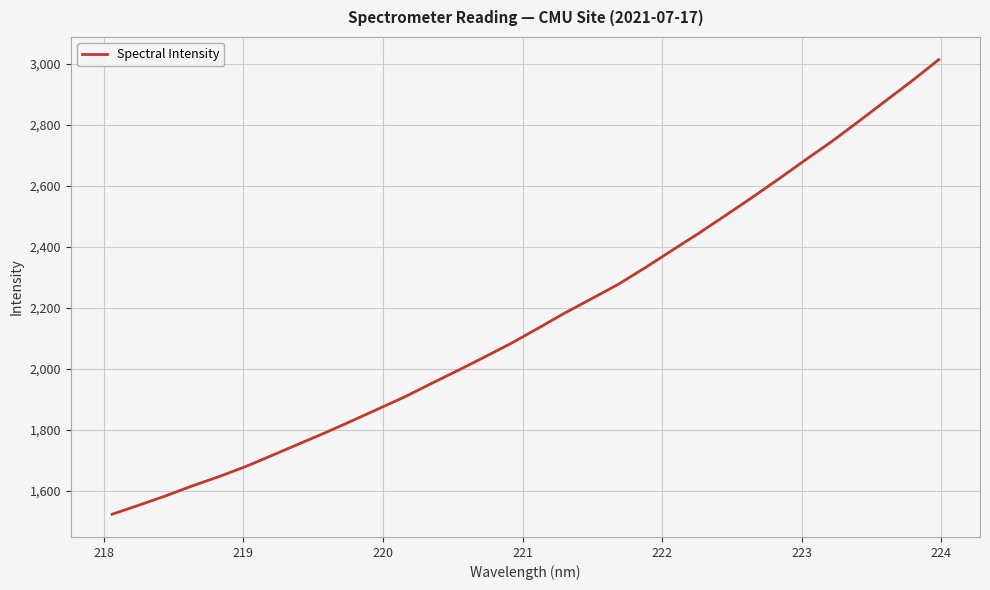

What is the minimum value shown in the chart?

1523.1